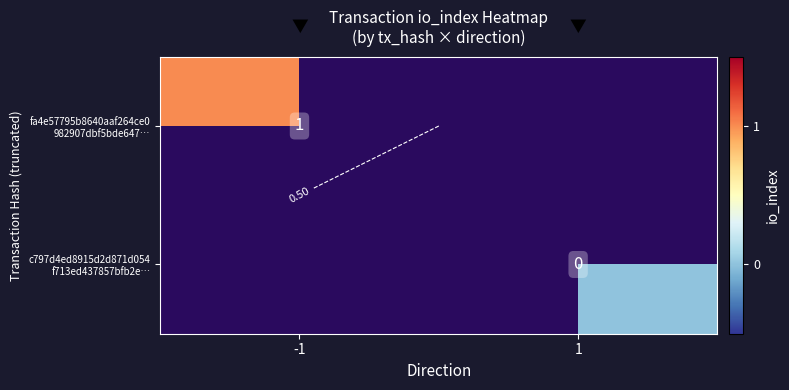

Between -1 and 1, which is larger?

1